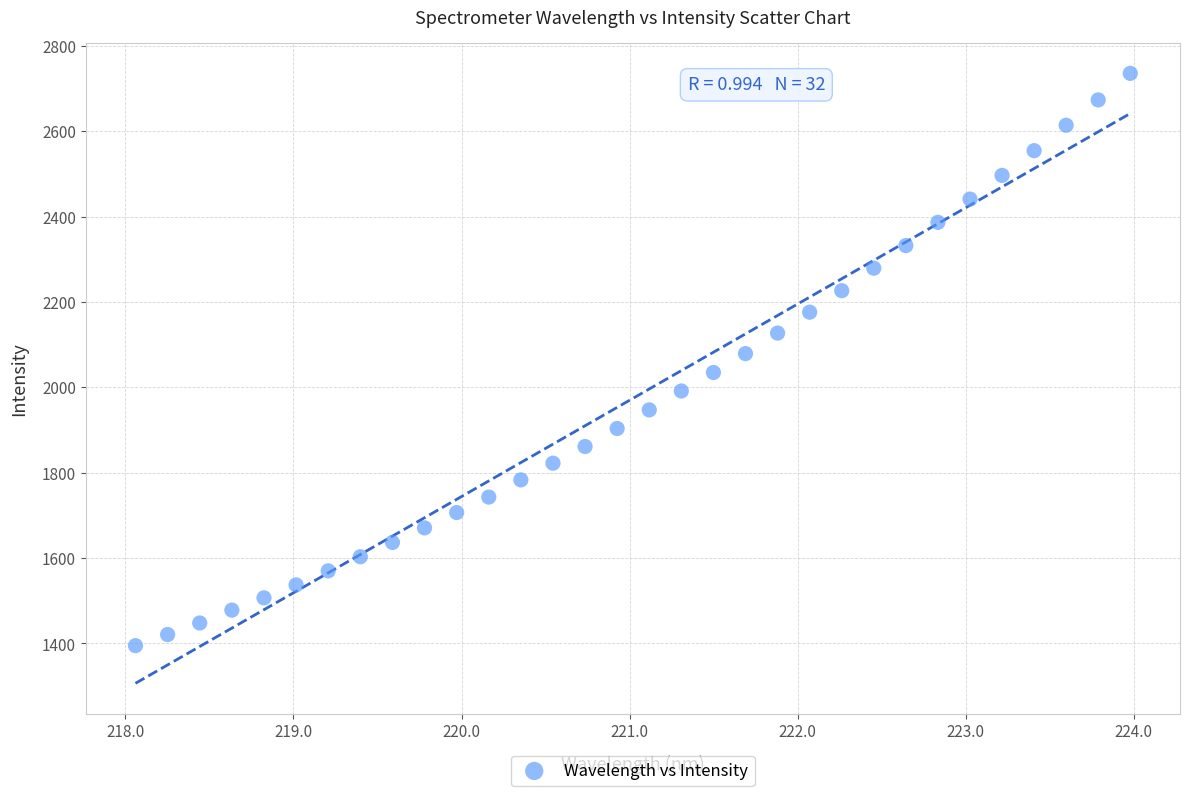

What is the range of Y values (max minus min)?

1340.6